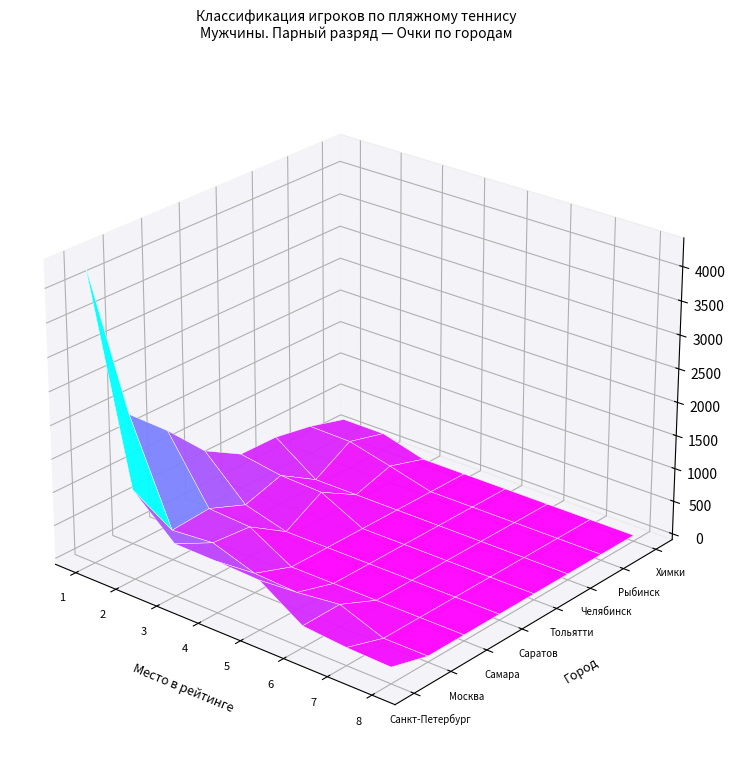

Reading left to right, list all the values displayed in this chart.

Санкт-Петербург: 4324	1258	693	681	654	234	177	156
Москва: 1878	360	415	202	168	244	0	0
Самара: 1360	402	364	0	0	0	0	0
Саратов: 775	174	0	0	0	0	0	0
Тольятти: 447	347	322	0	0	0	0	0
Челябинск: 439	0	0	0	0	0	0	0
Рыбинск: 338	326	169	0	0	0	0	0
Химки: 178	178	0	0	0	0	0	0